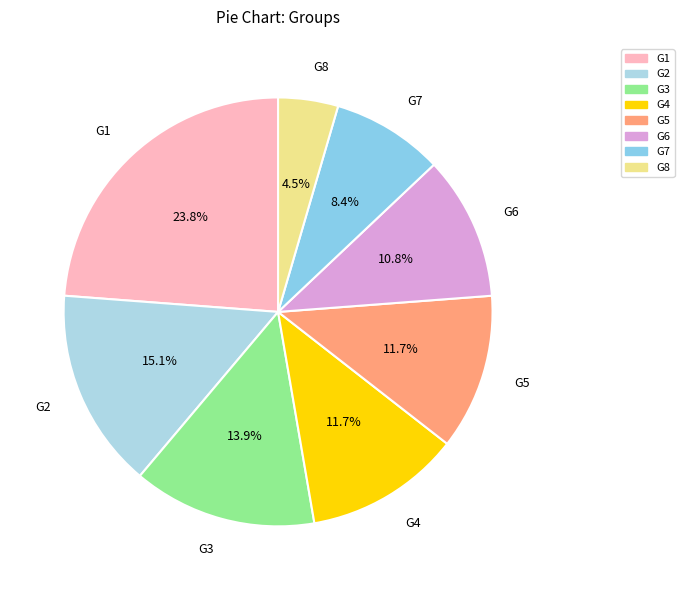

How many segments does this pie chart have?

8